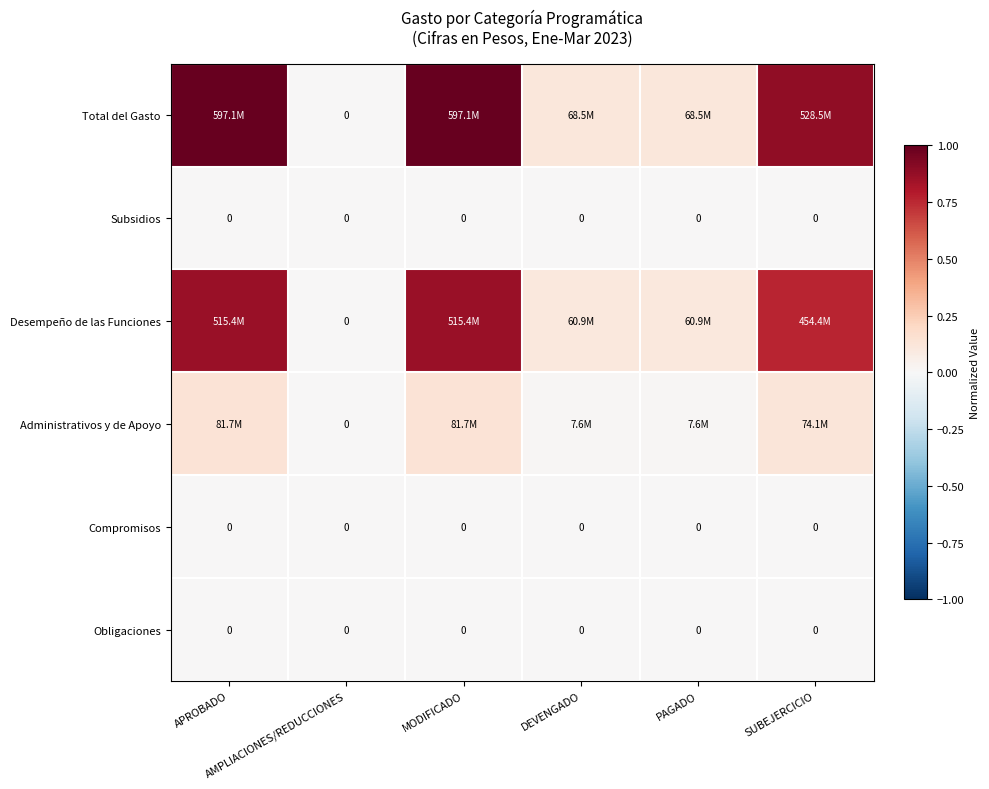

How many data points in Total del Gasto are above 0?

5